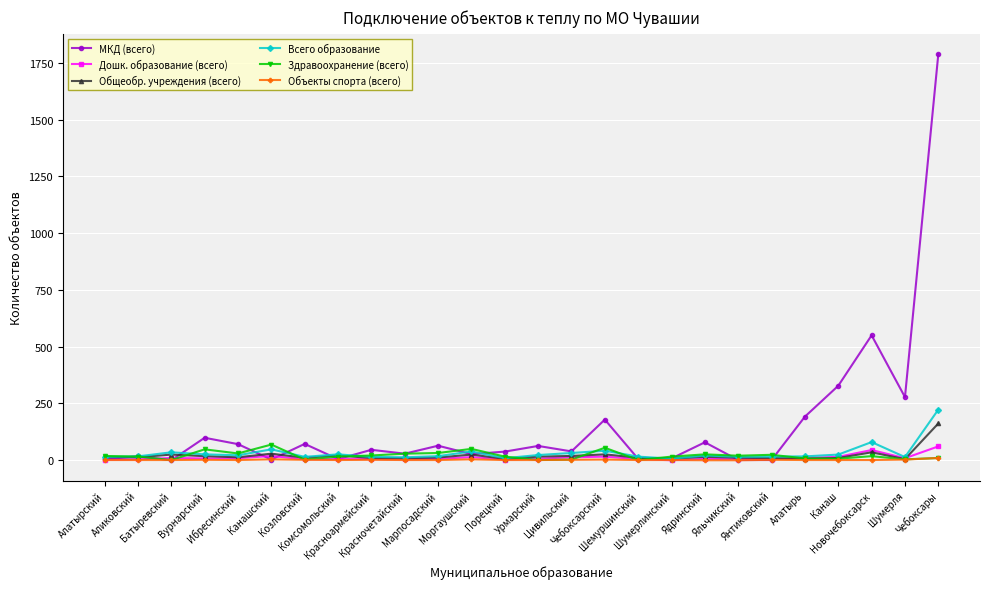

What is the approximate value of Здравоохранение (всего) at Алатырский?

19